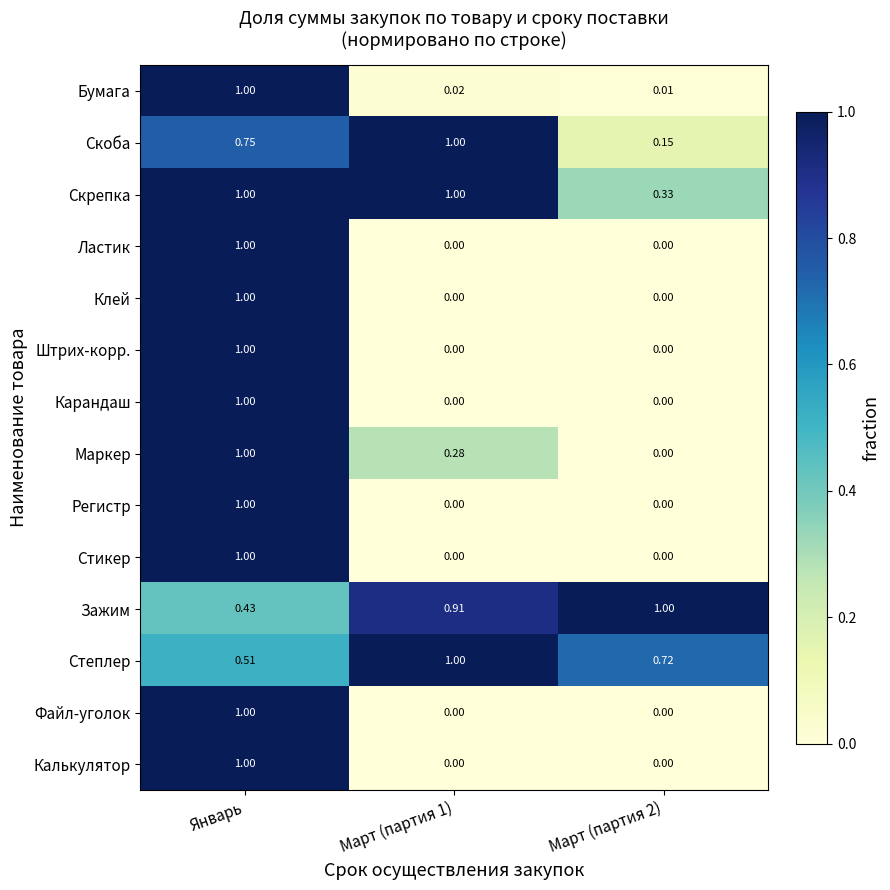

At which label does Зажим reach its minimum?

Январь